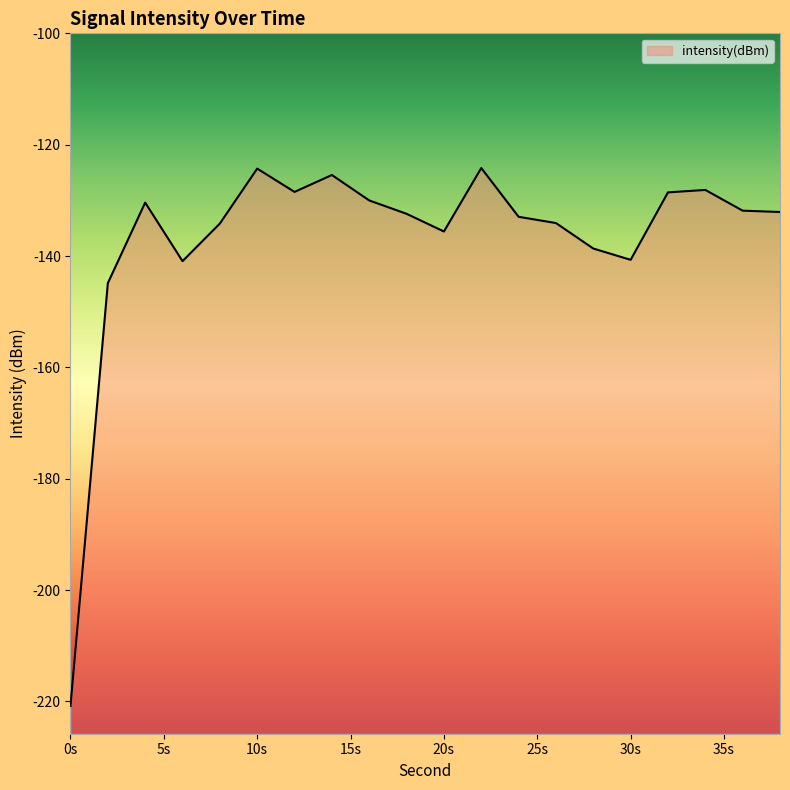

Count the number of data series in this chart.

1